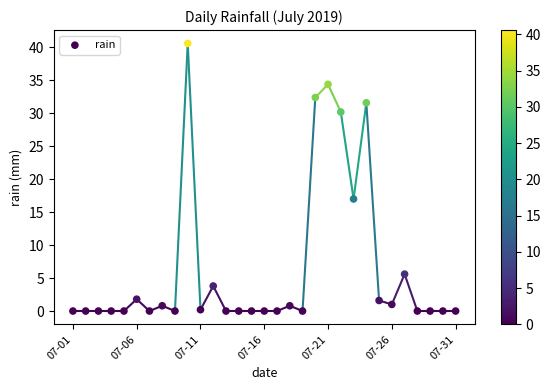

What Y value in the scatter plot is closest to 20?

17.0